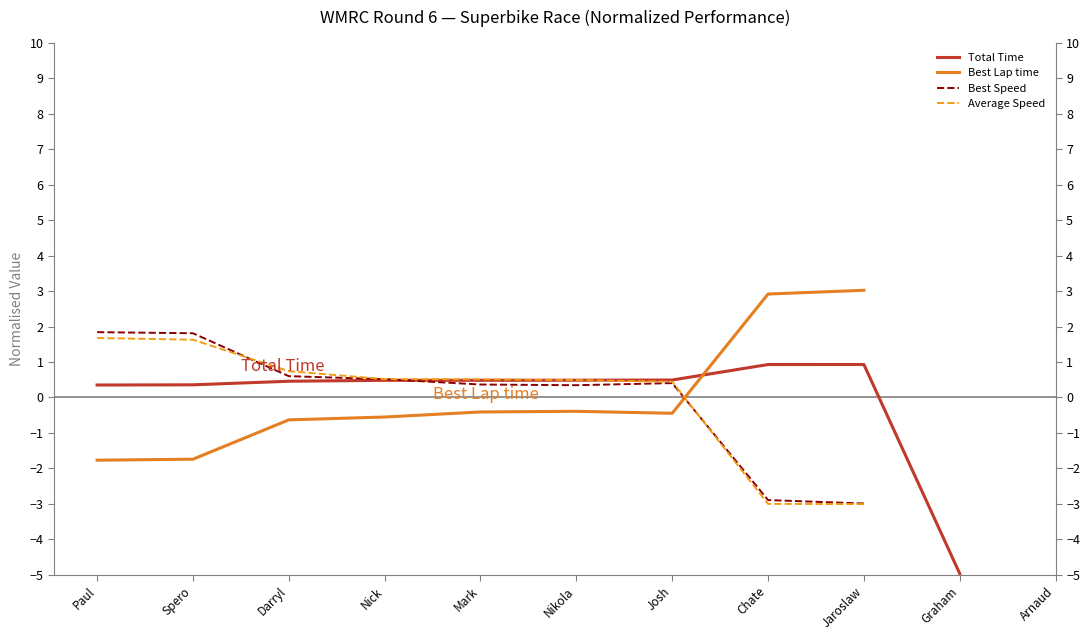

Which category has the lowest value in the Best Lap time series?

Paul